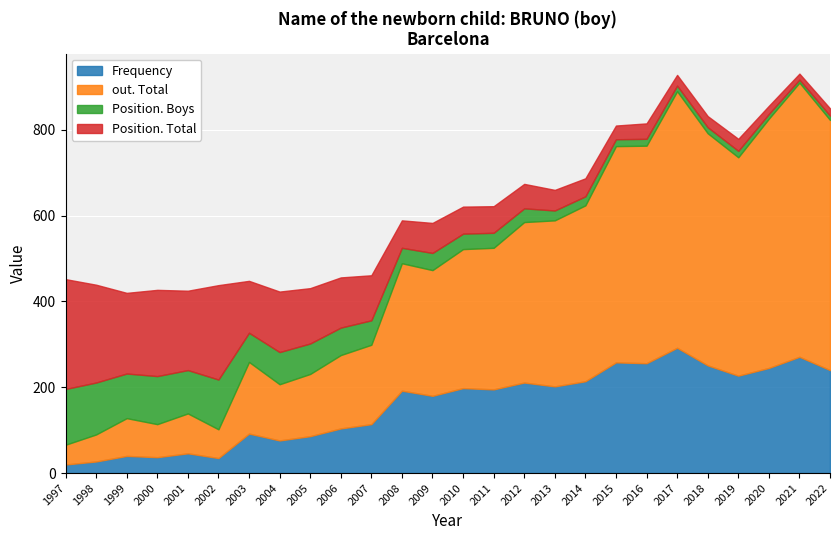

What is the spread (max minus min) of values at 2005?

74